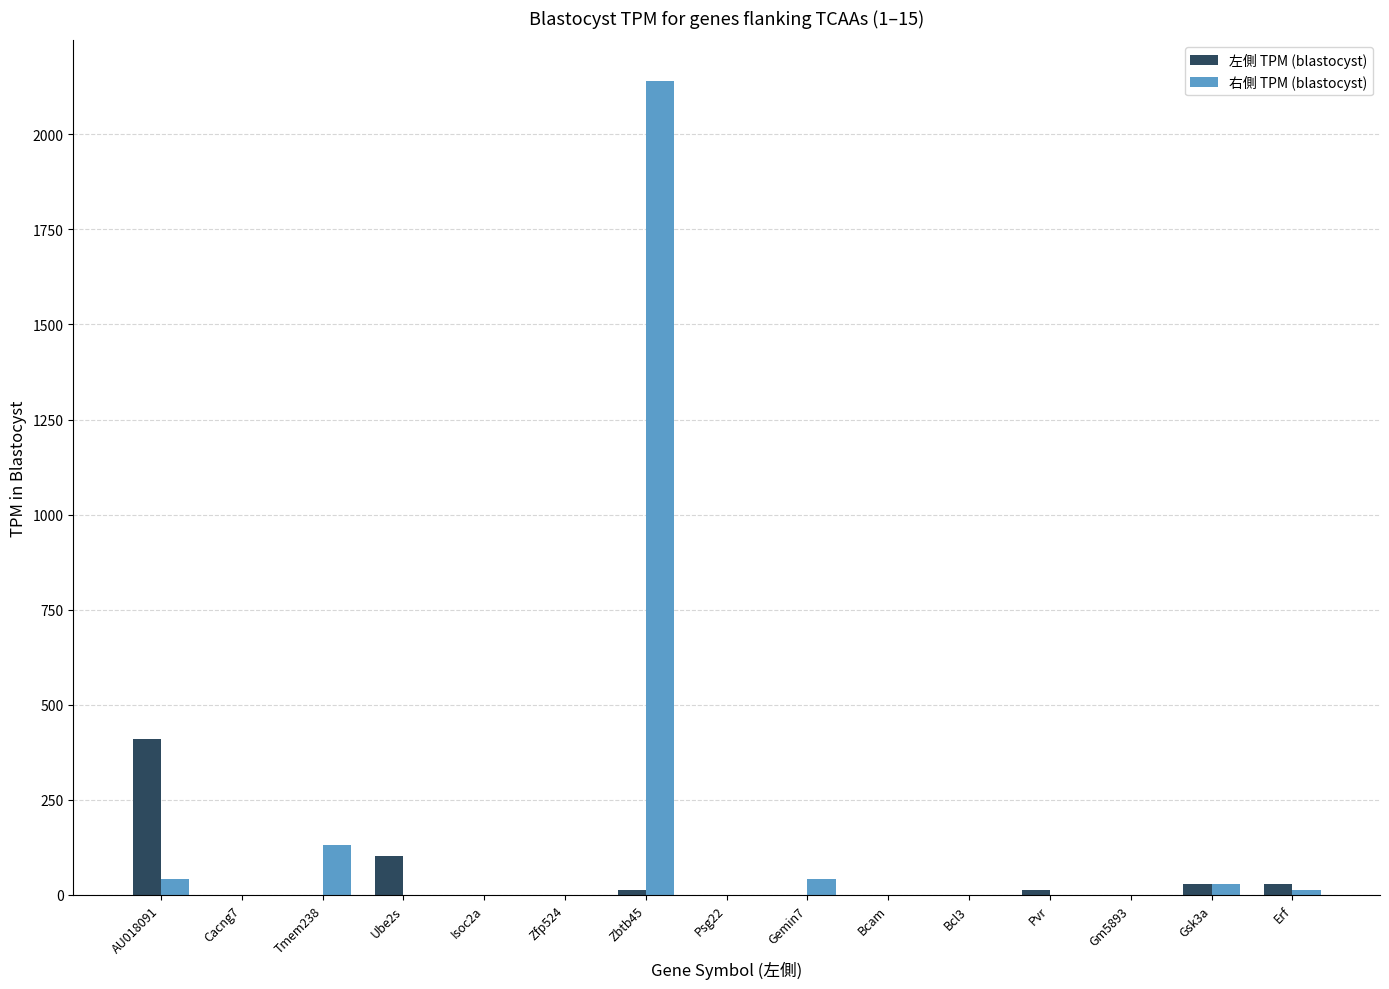

Which series has the largest range (max minus min)?

右側 TPM (blastocyst)